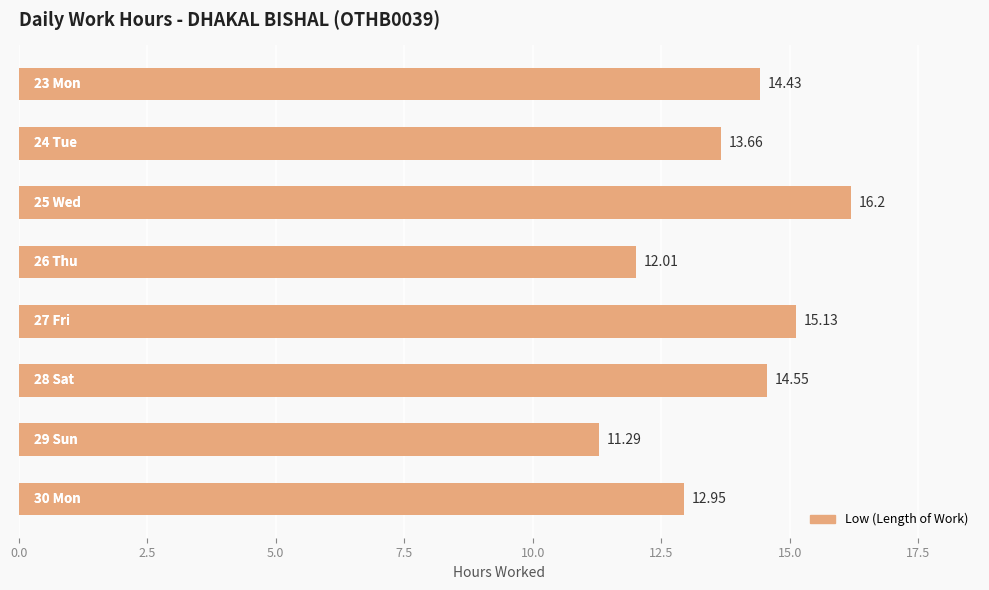

What is the minimum value shown in the chart?

11.3